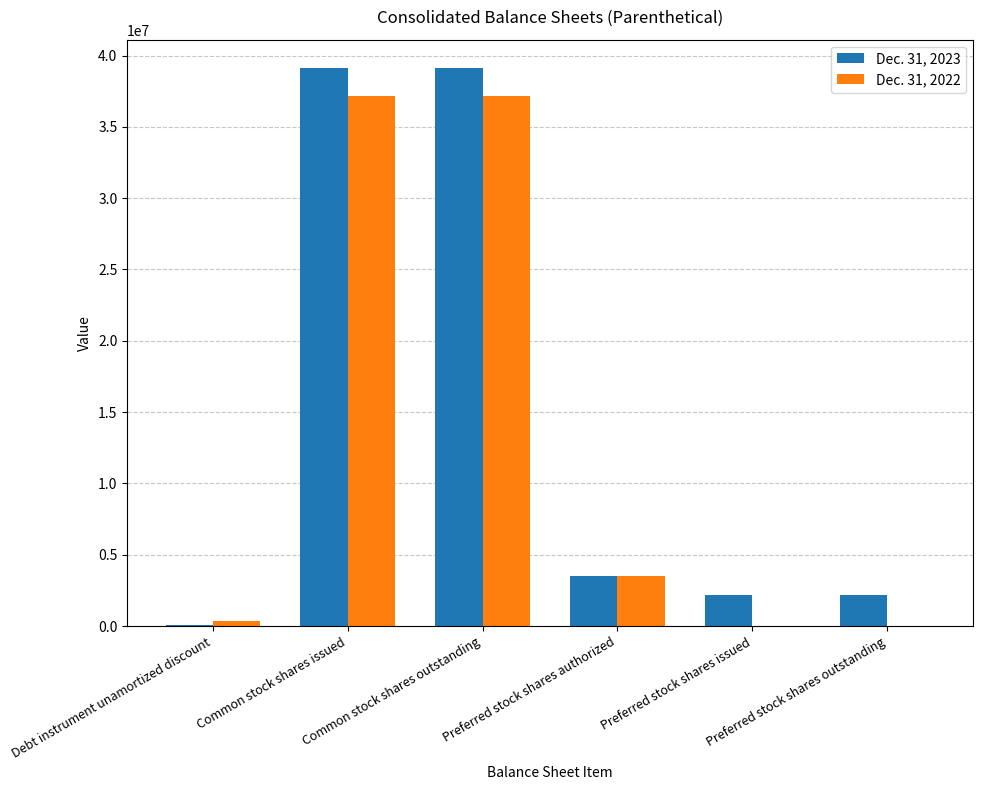

True or false: Dec. 31, 2022 has a value of 0 at Preferred stock shares outstanding.

True